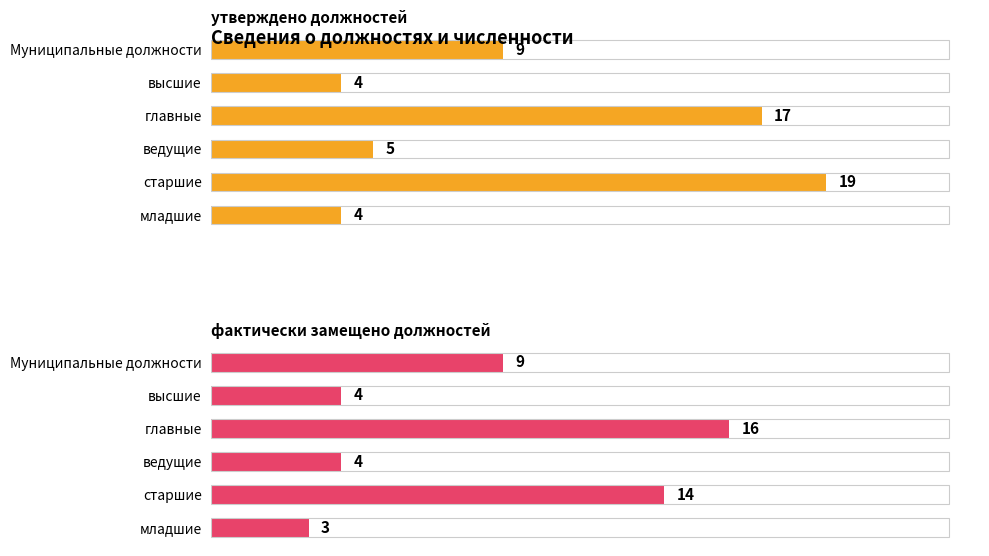

Which series has the largest total across all categories?

утверждено должностей